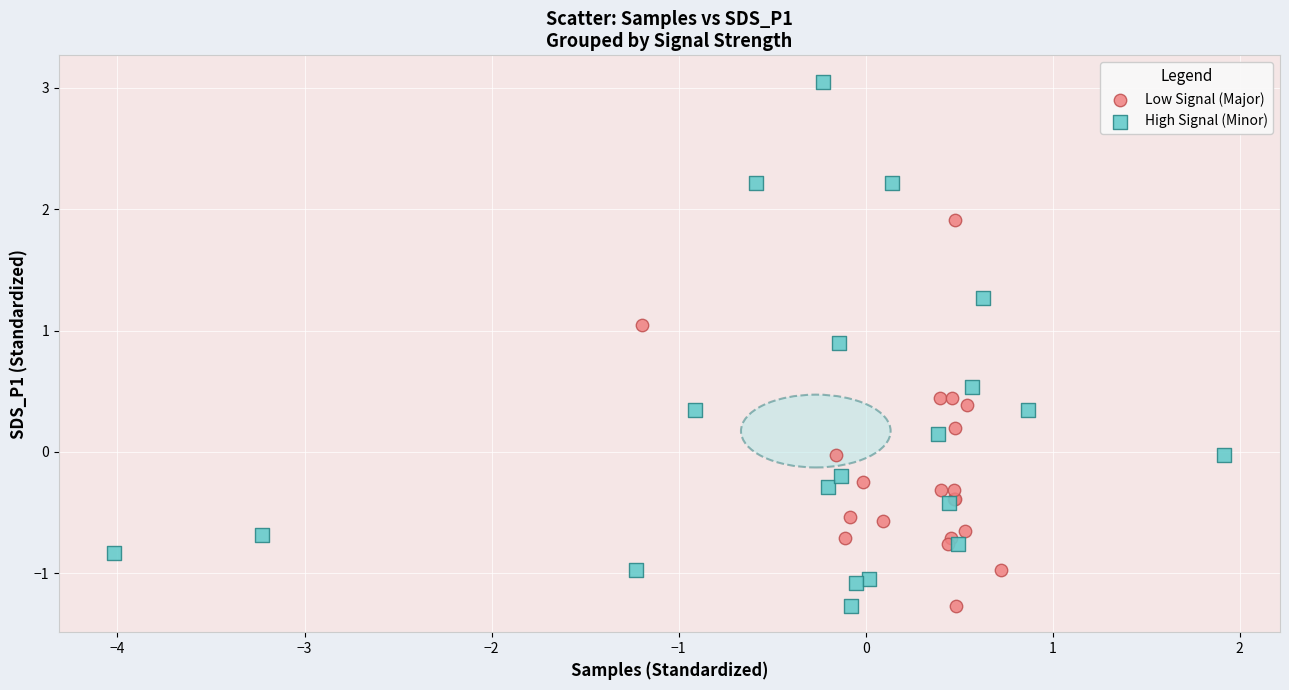

Which series has the largest Y range (max minus min)?

High Signal (Minor)